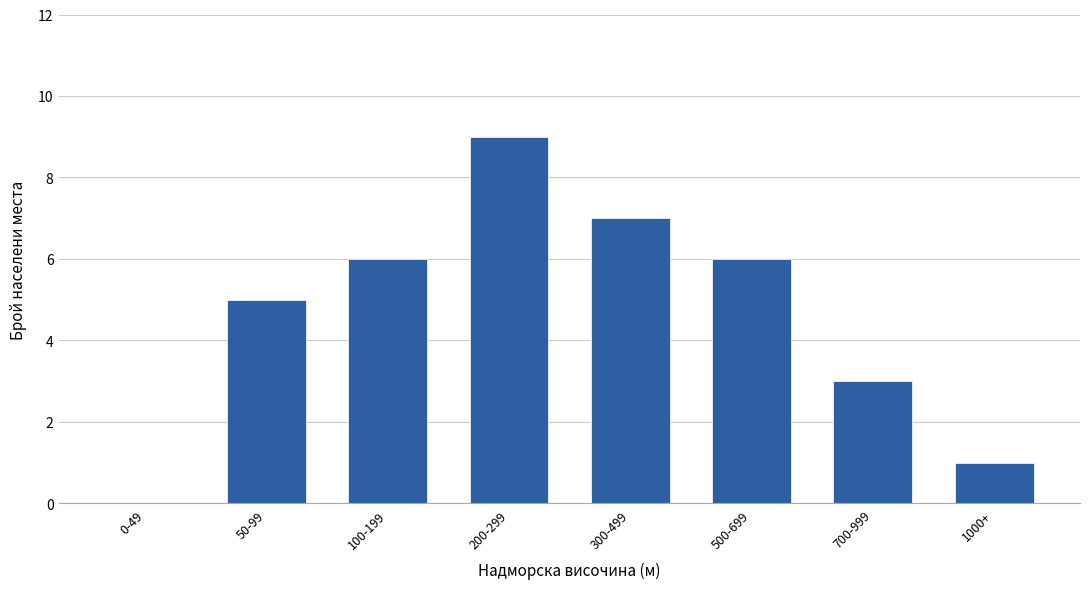

Reading left to right, list all the values displayed in this chart.

0-49=0	50-99=5	100-199=6	200-299=9	300-499=7	500-699=6	700-999=3	1000+=1